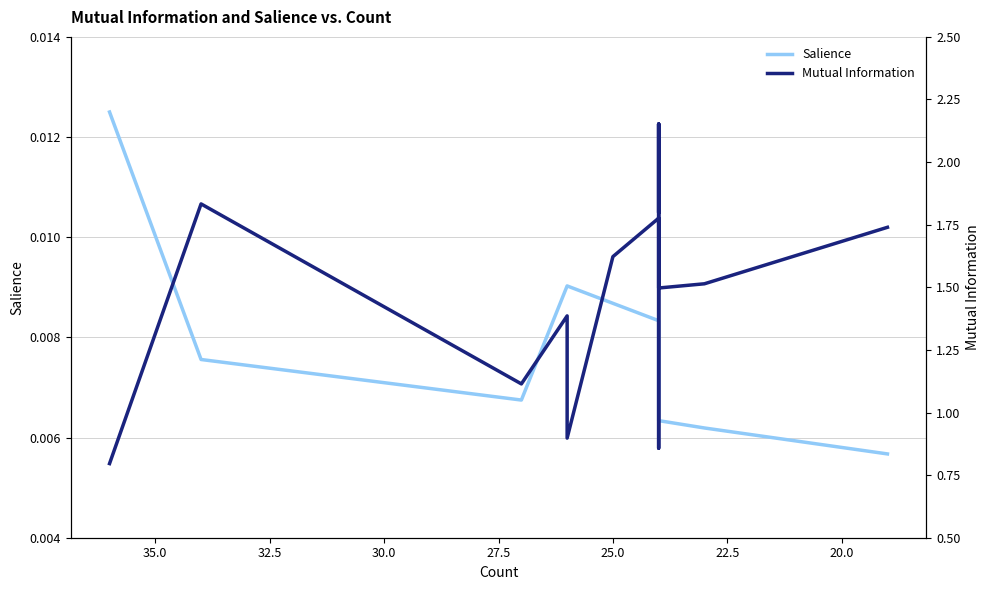

True or false: Salience has more than 0 interior local peaks.

False